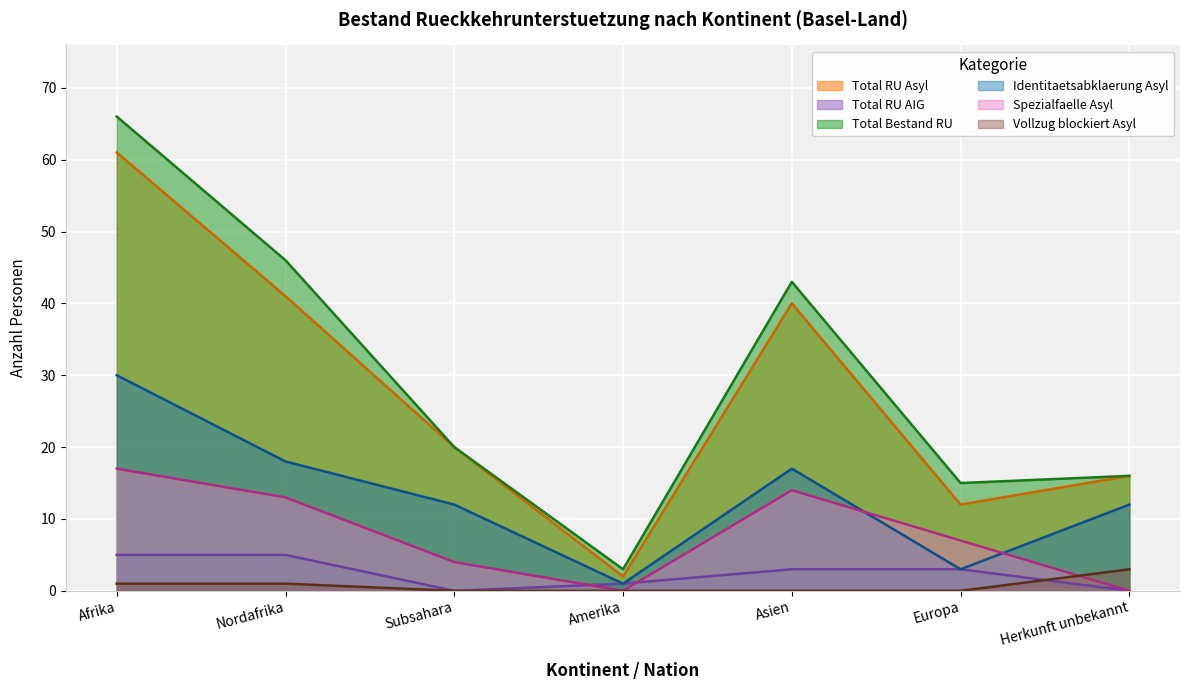

Which has a higher value, Nordafrika or Amerika?

Nordafrika